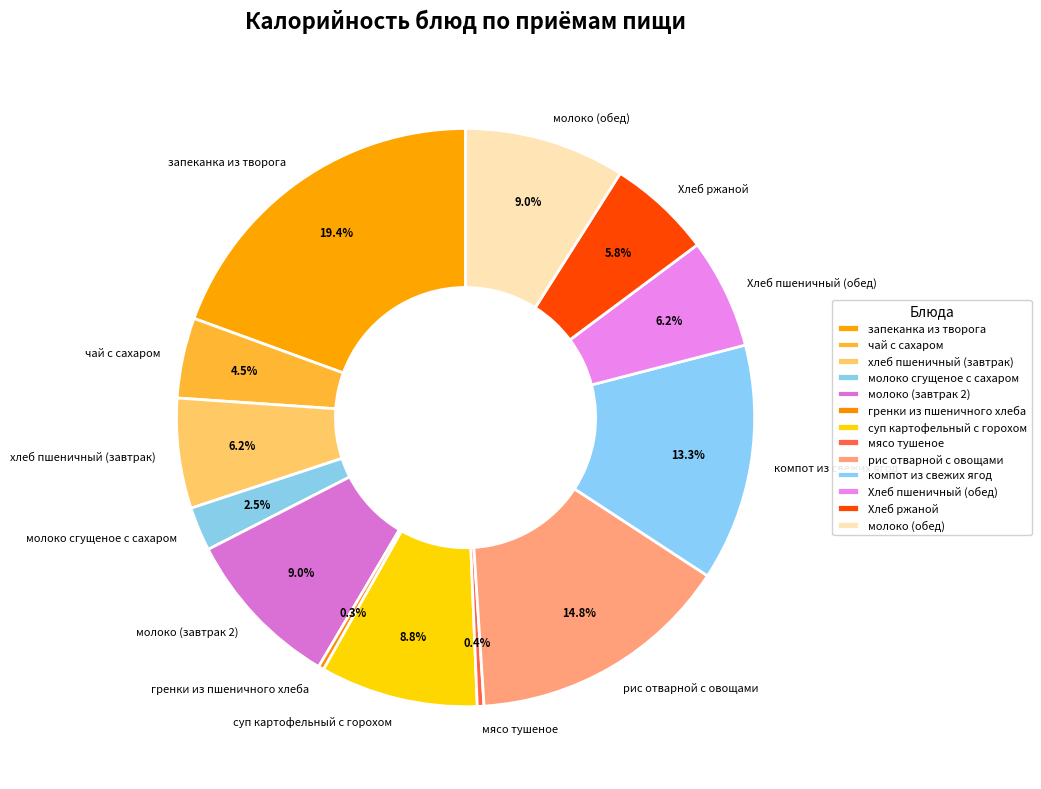

To the nearest percent, what is the combined percentage of молоко (завтрак 2) and чай с сахаром?

13%